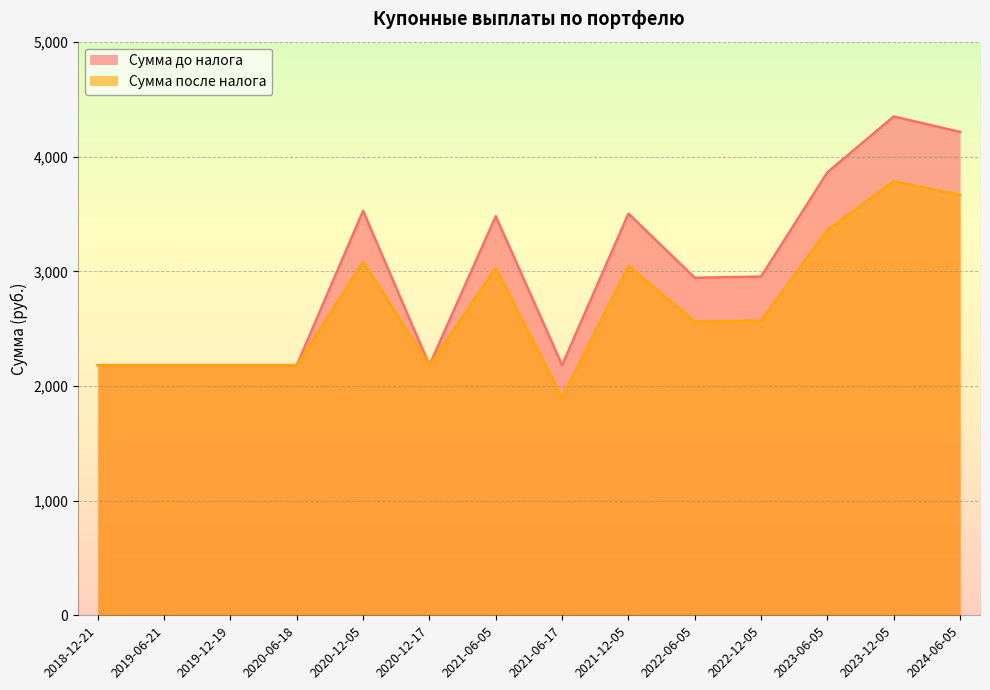

True or false: Сумма до налога has more than 1 points higher than both neighbors.

True